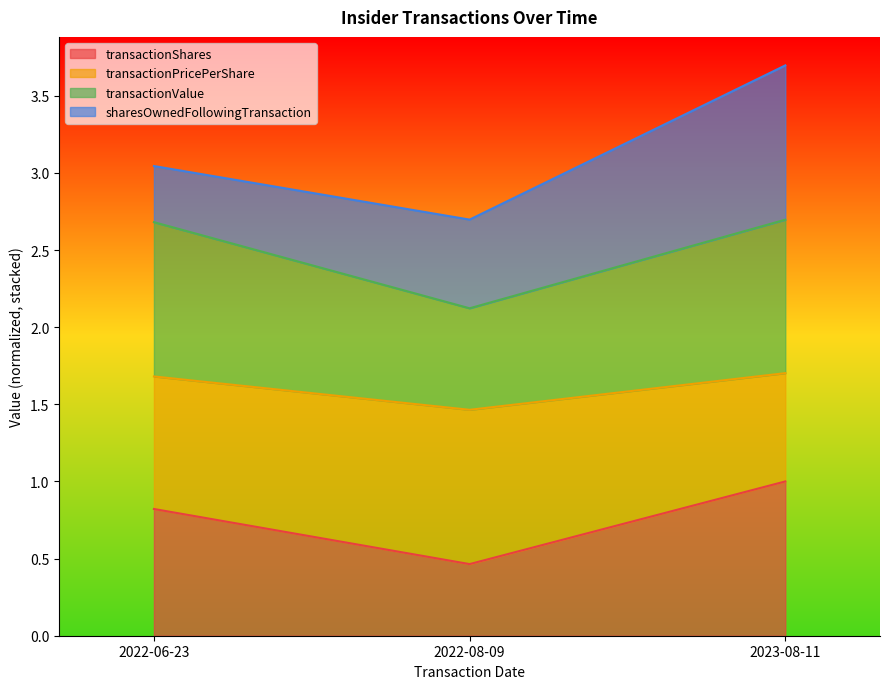

What is the value of the transactionValue point at the 2nd from the left?

2.1